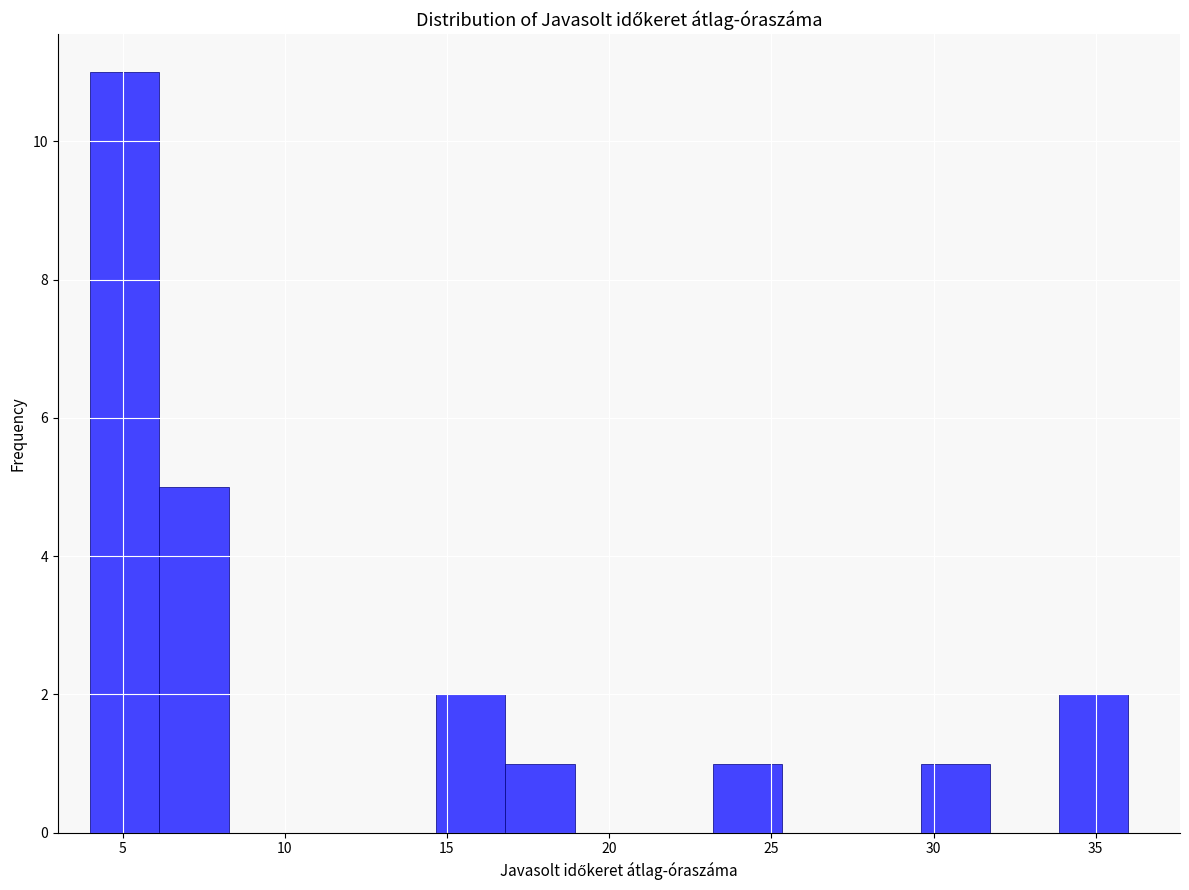

Reading left to right, transcribe this chart: for each bar, give the range it covers on the x-axis and its height. Neither the bar edges nor the heights are printed on the chart, so give them approximately, as read against the axes.

4.0 to 6.0: 11
6.0 to 8.5: 5
8.5 to 10.5: 0
10.5 to 12.5: 0
12.5 to 14.5: 0
14.5 to 17.0: 2
17.0 to 19.0: 1
19.0 to 21.0: 0
21.0 to 23.0: 0
23.0 to 25.5: 1
25.5 to 27.5: 0
27.5 to 29.5: 0
29.5 to 31.5: 1
31.5 to 34.0: 0
34.0 to 36.0: 2